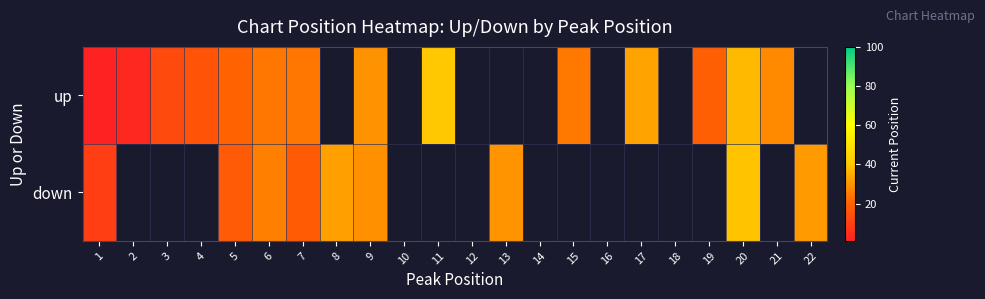

What is the difference between the maximum and minimum values in the down series?

29.6